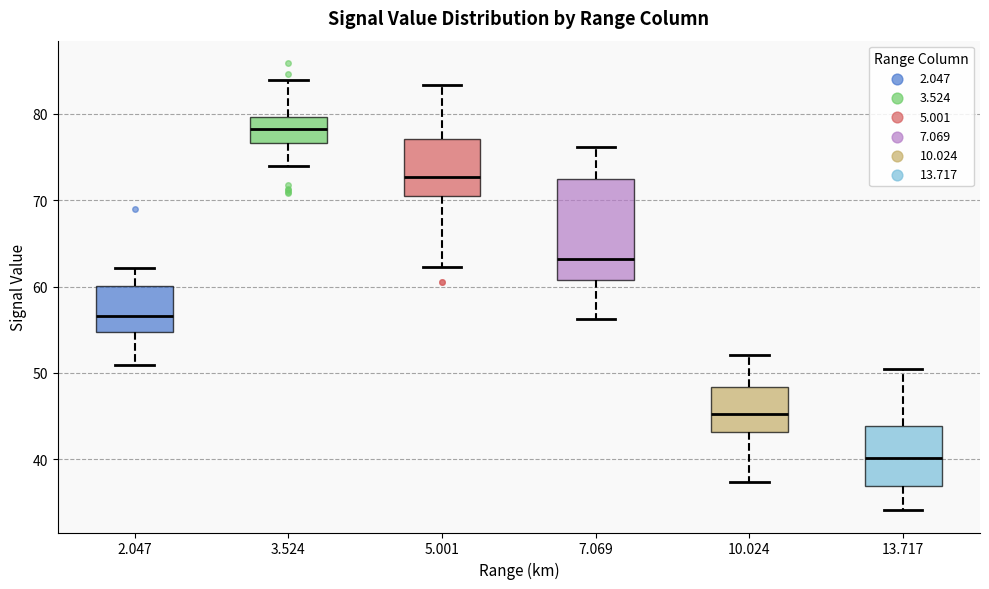

Where does the lower whisker of the box at x = 13.717 end on the y-axis? The values are not printed on the chart, so give them approximately, as read against the axis.

34